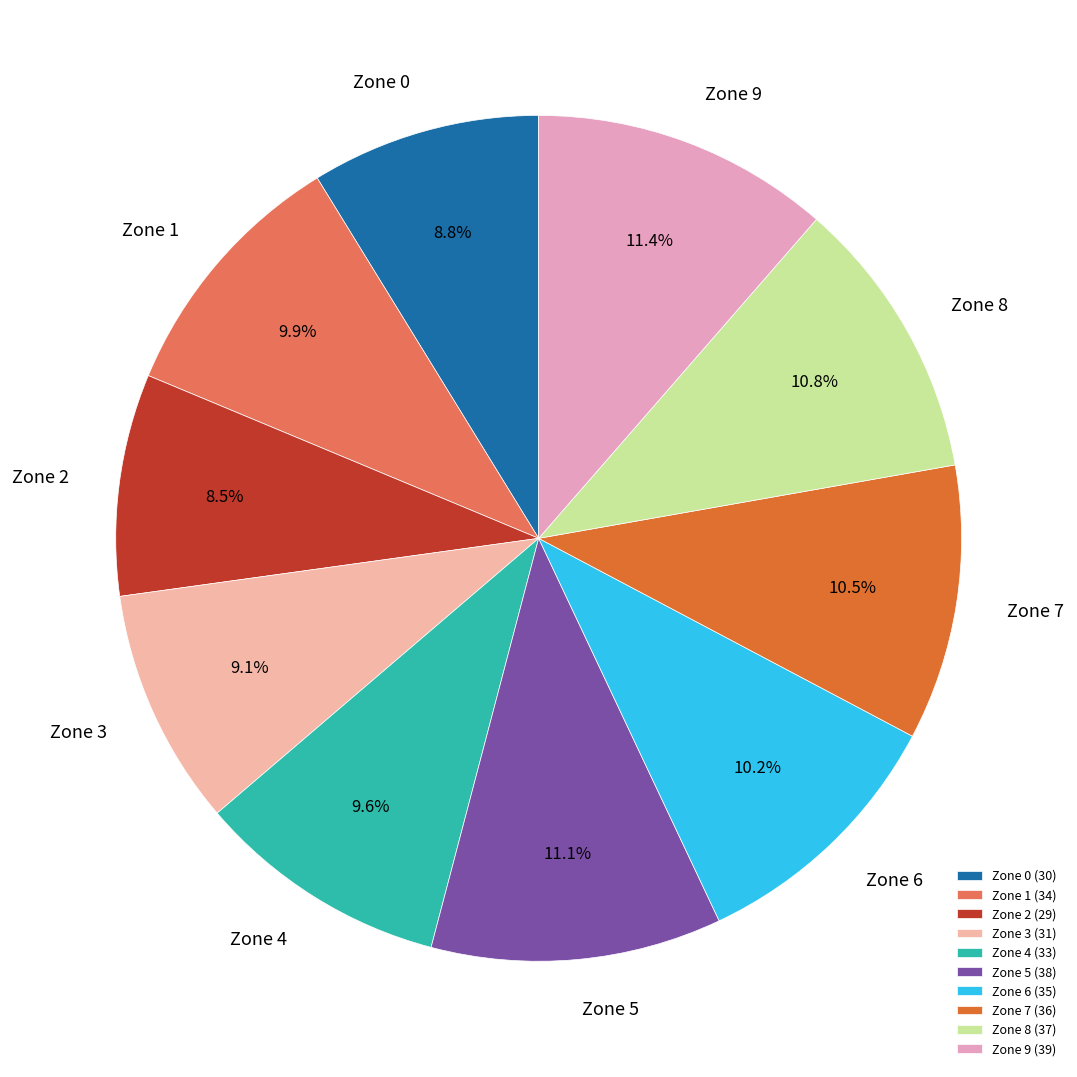

How many slices are in this pie chart?

10